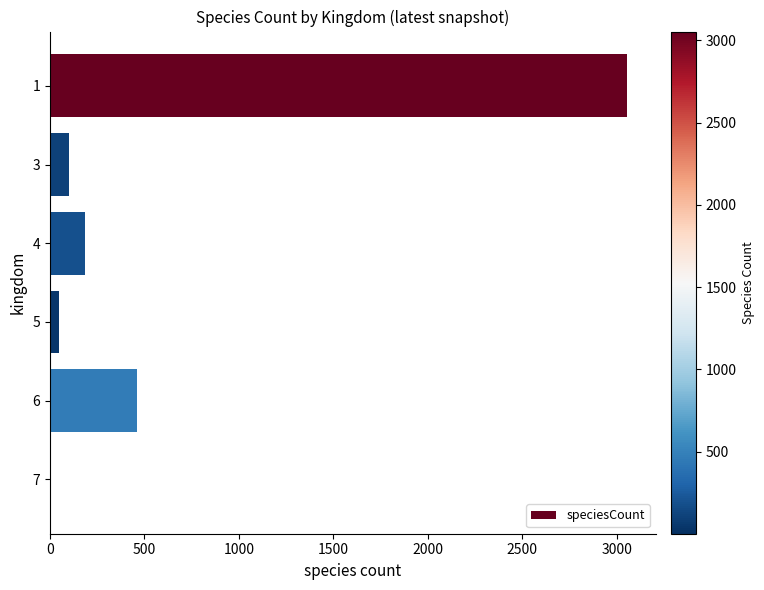

Are the bars horizontal?

Yes